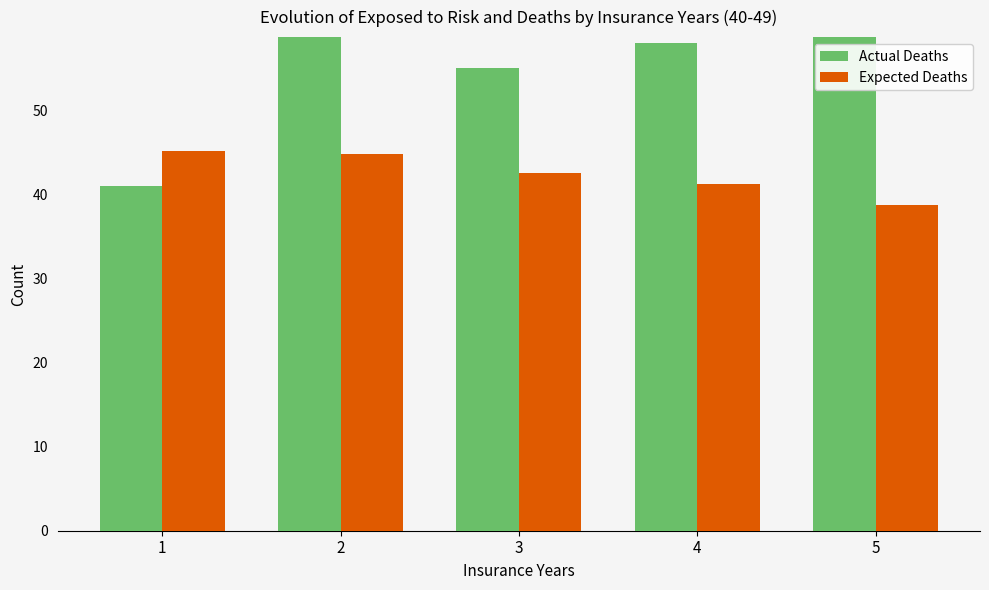

What is the difference between the highest and lowest values at 1?

4.2